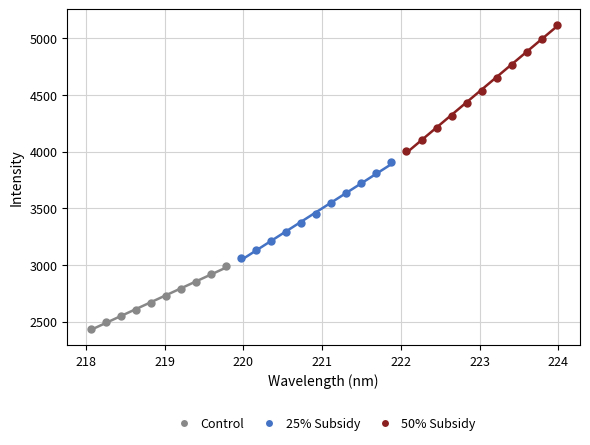

Which series has the largest Y range (max minus min)?

50% Subsidy